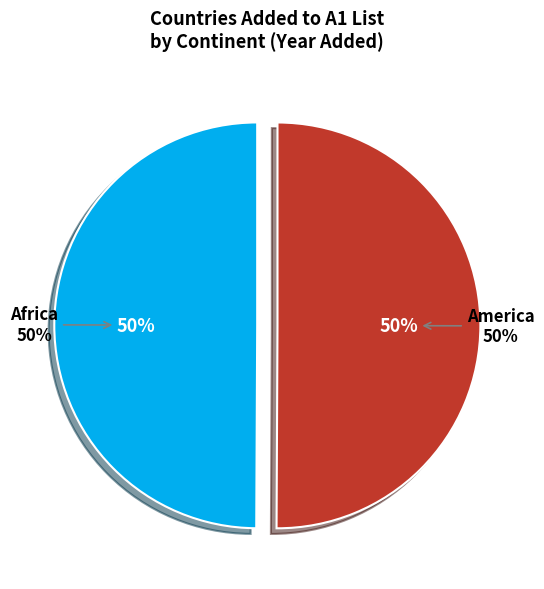

What portion of the pie excludes America?

49.9%